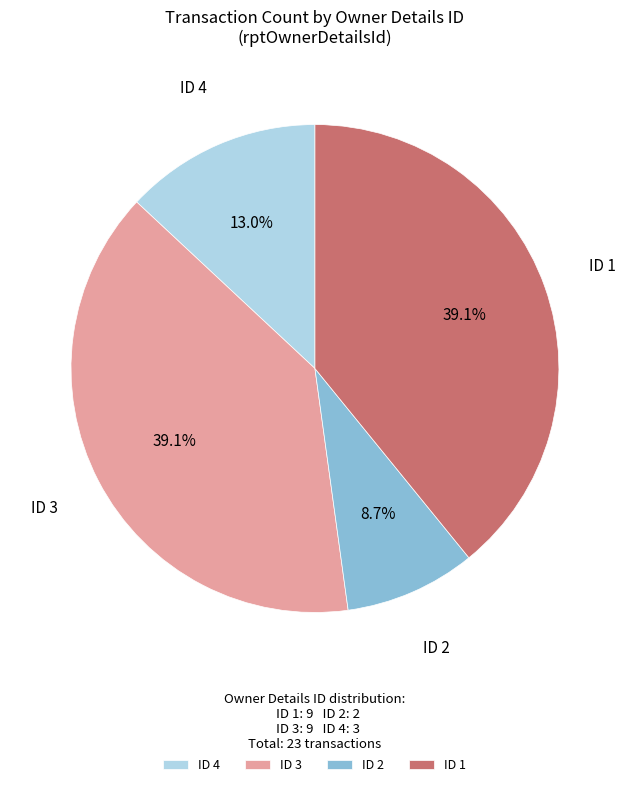

What is the ratio of the value at ID 1 to the value at ID 4?

3.0